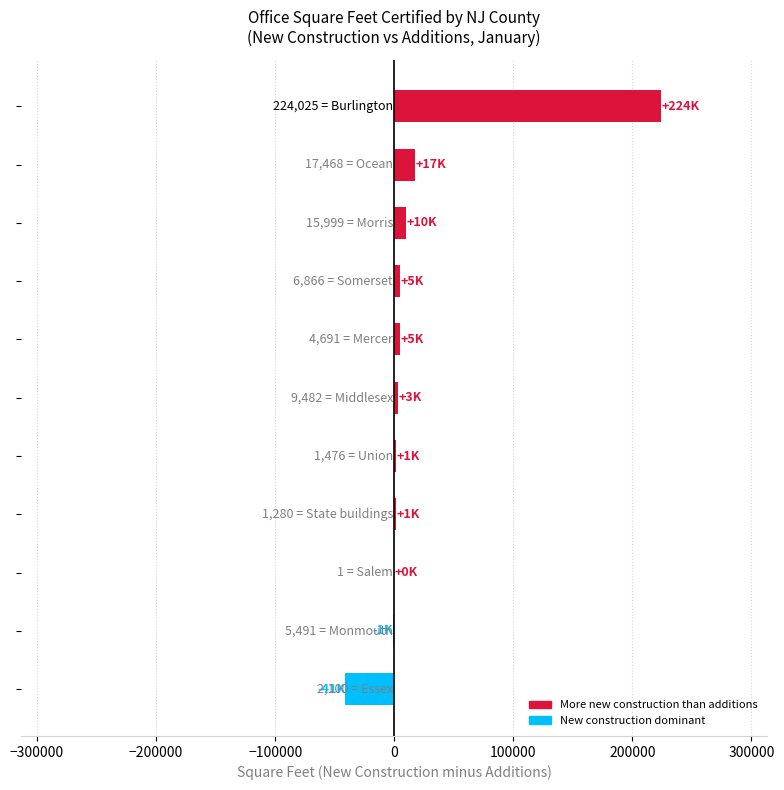

Count the number of categories in the chart.

11